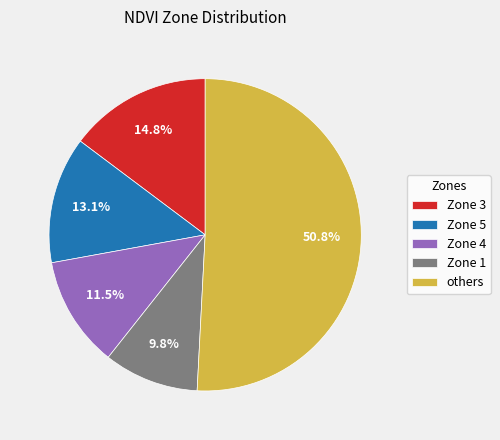

How many segments does this pie chart have?

5